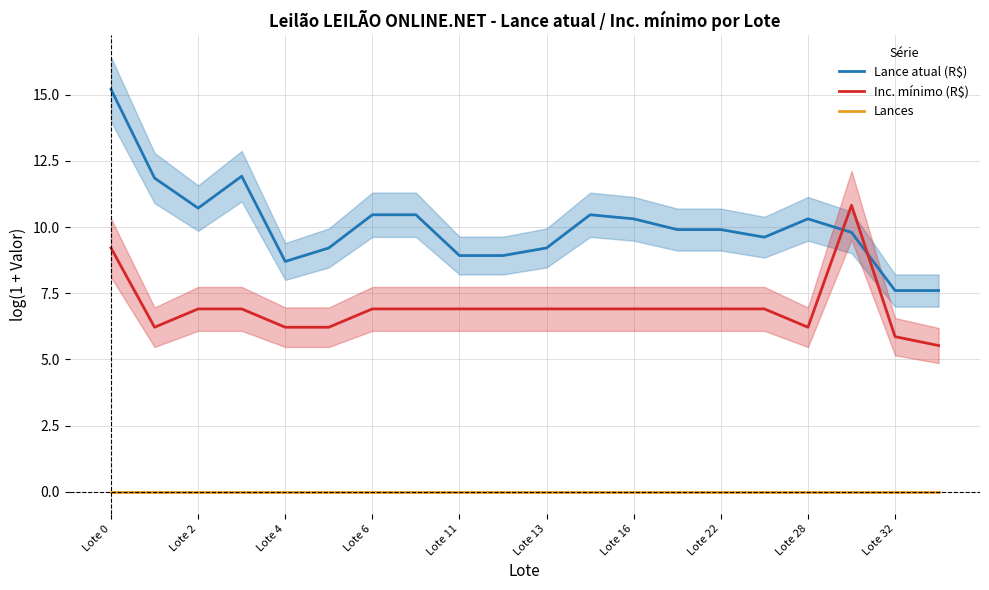

What is the sum of all Lance atual (R$) values?

201.1